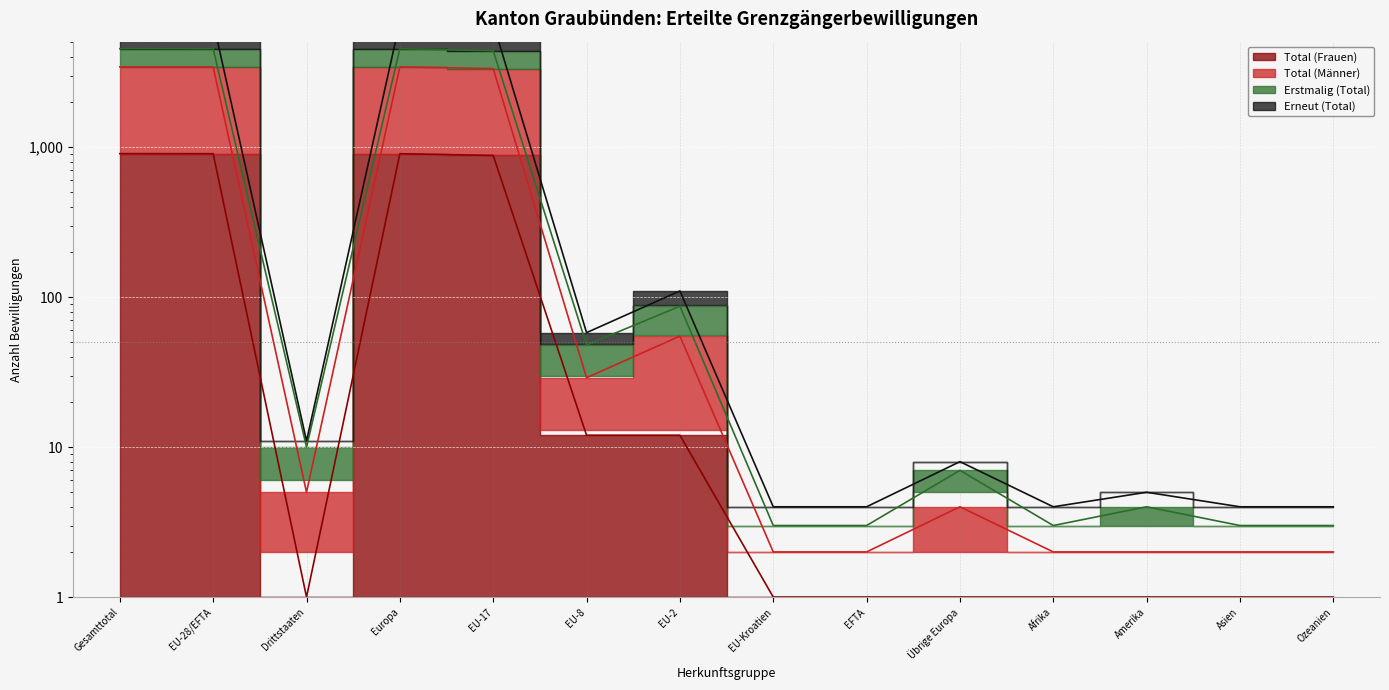

What is the difference between the highest and lowest values at EU-2?

98